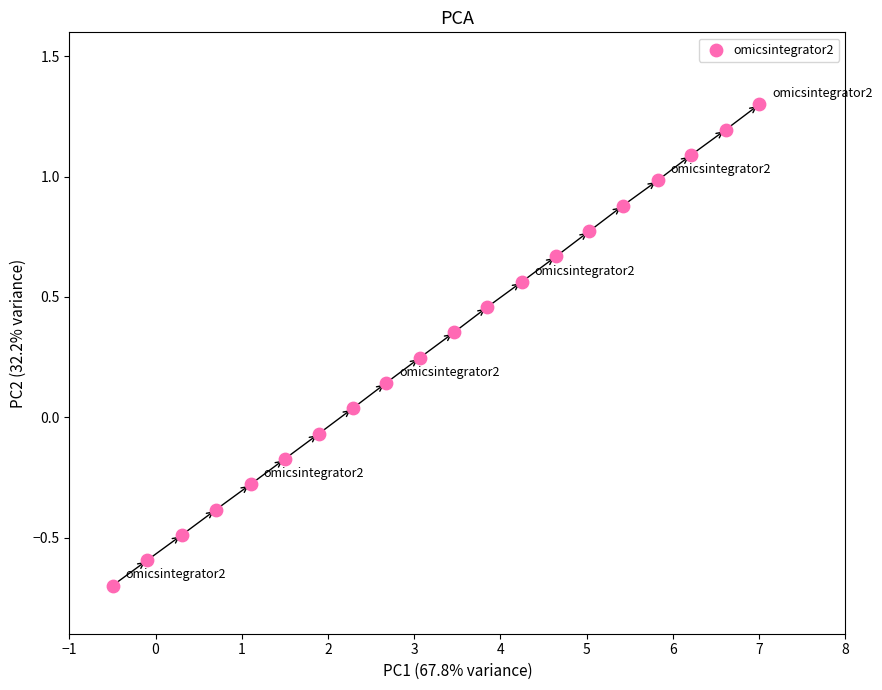

What is the range of X values (max minus min)?

7.5